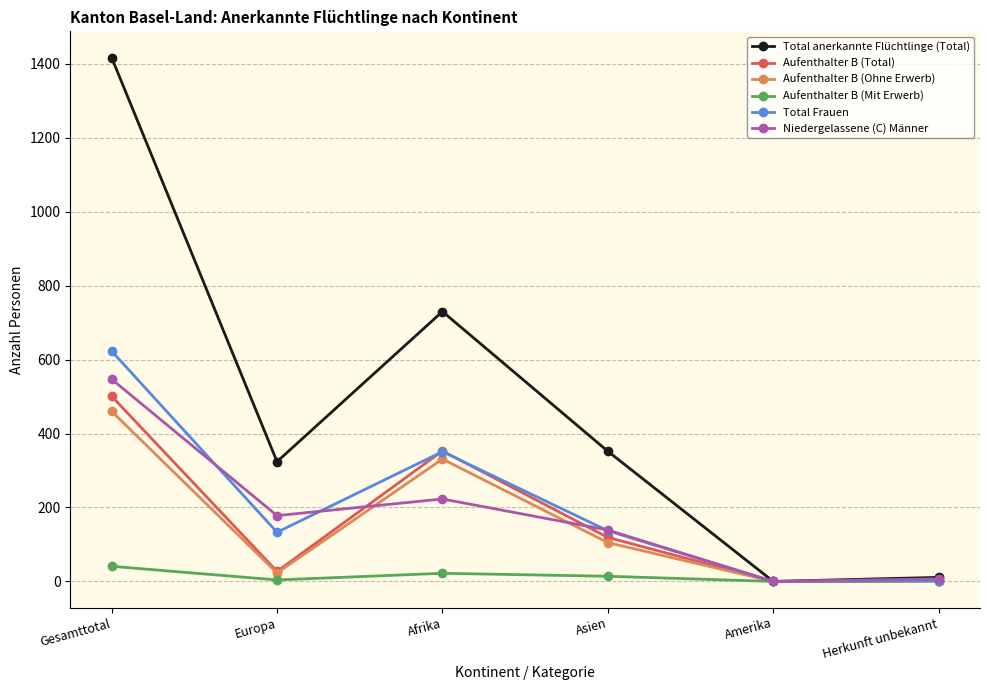

List the series in order of their peak value, highest first.

Total anerkannte Flüchtlinge (Total), Total Frauen, Niedergelassene (C) Männer, Aufenthalter B (Total), Aufenthalter B (Ohne Erwerb), Aufenthalter B (Mit Erwerb)